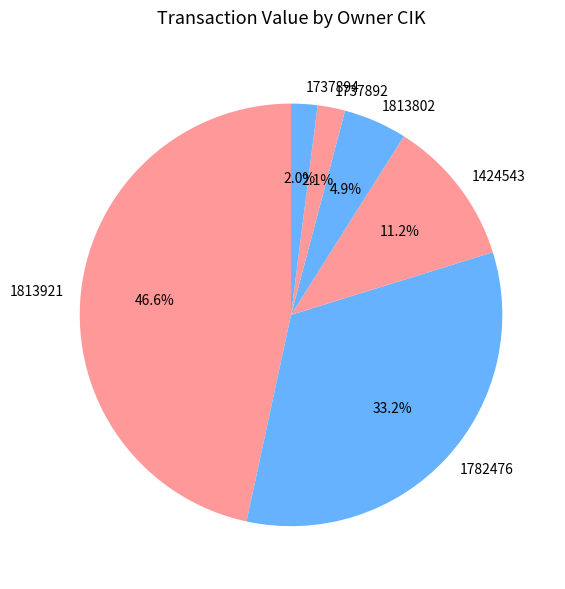

Which has a higher value, 1737892 or 1782476?

1782476